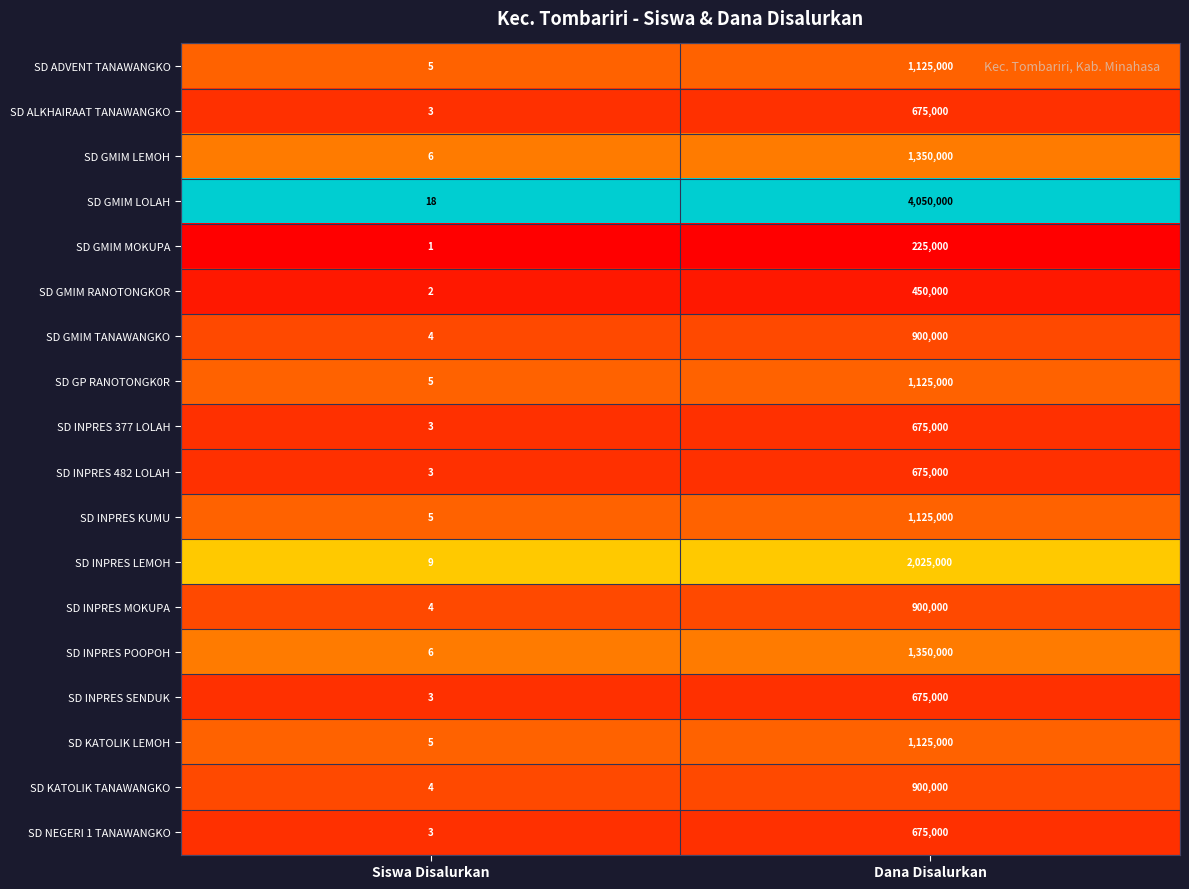

Which series has the largest total across all categories?

SD GMIM LOLAH